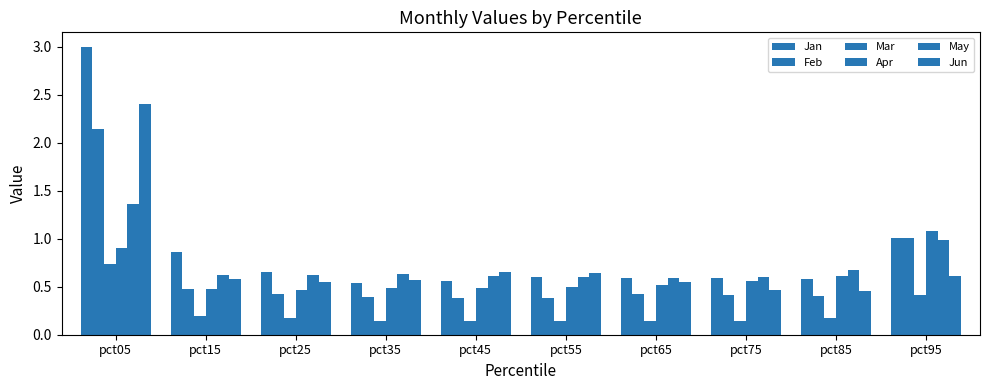

The May series shows 0.6 at pct75. True or false?

True